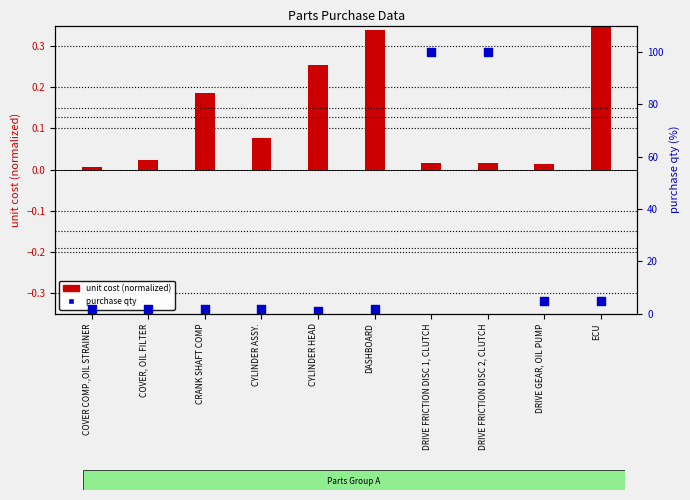

What is the total value across all series at COVER COMP.,OIL STRAINER?

2.0